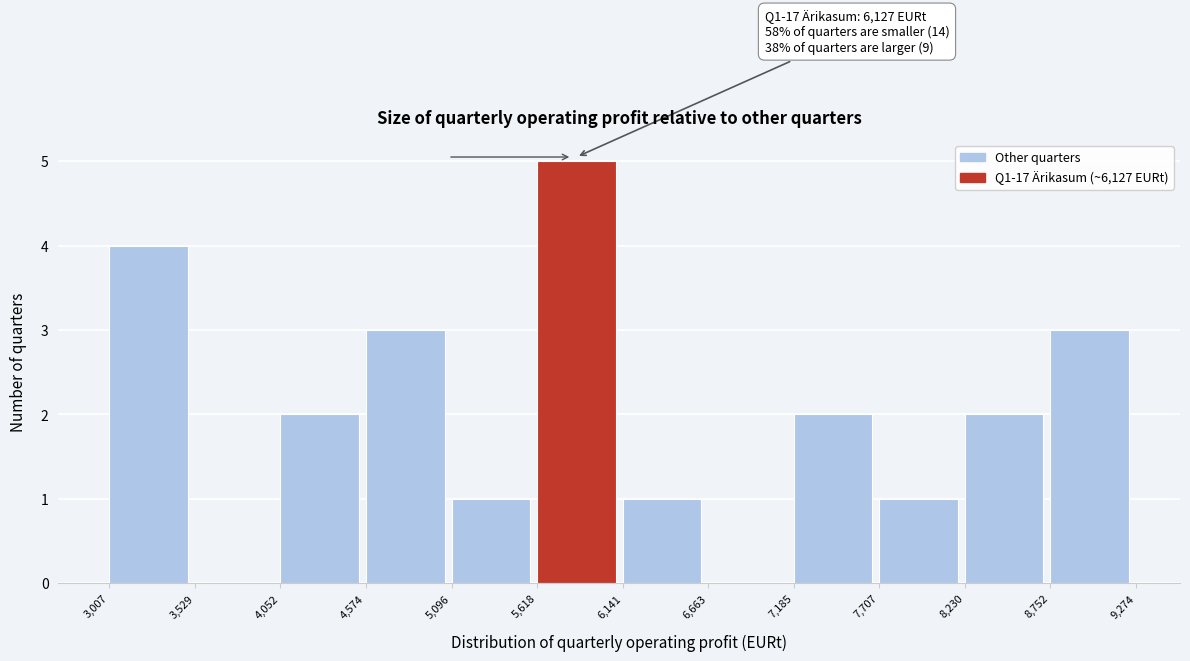

Over which range of the x-axis is the bar tallest?

5,618 to 6,141